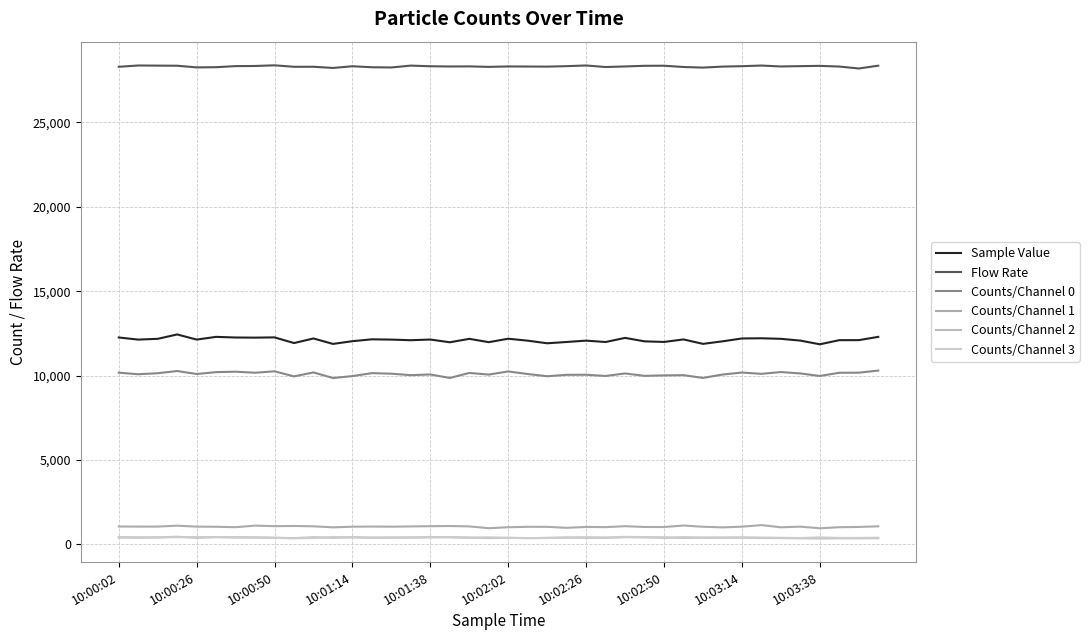

How many lines are shown in the chart?

6